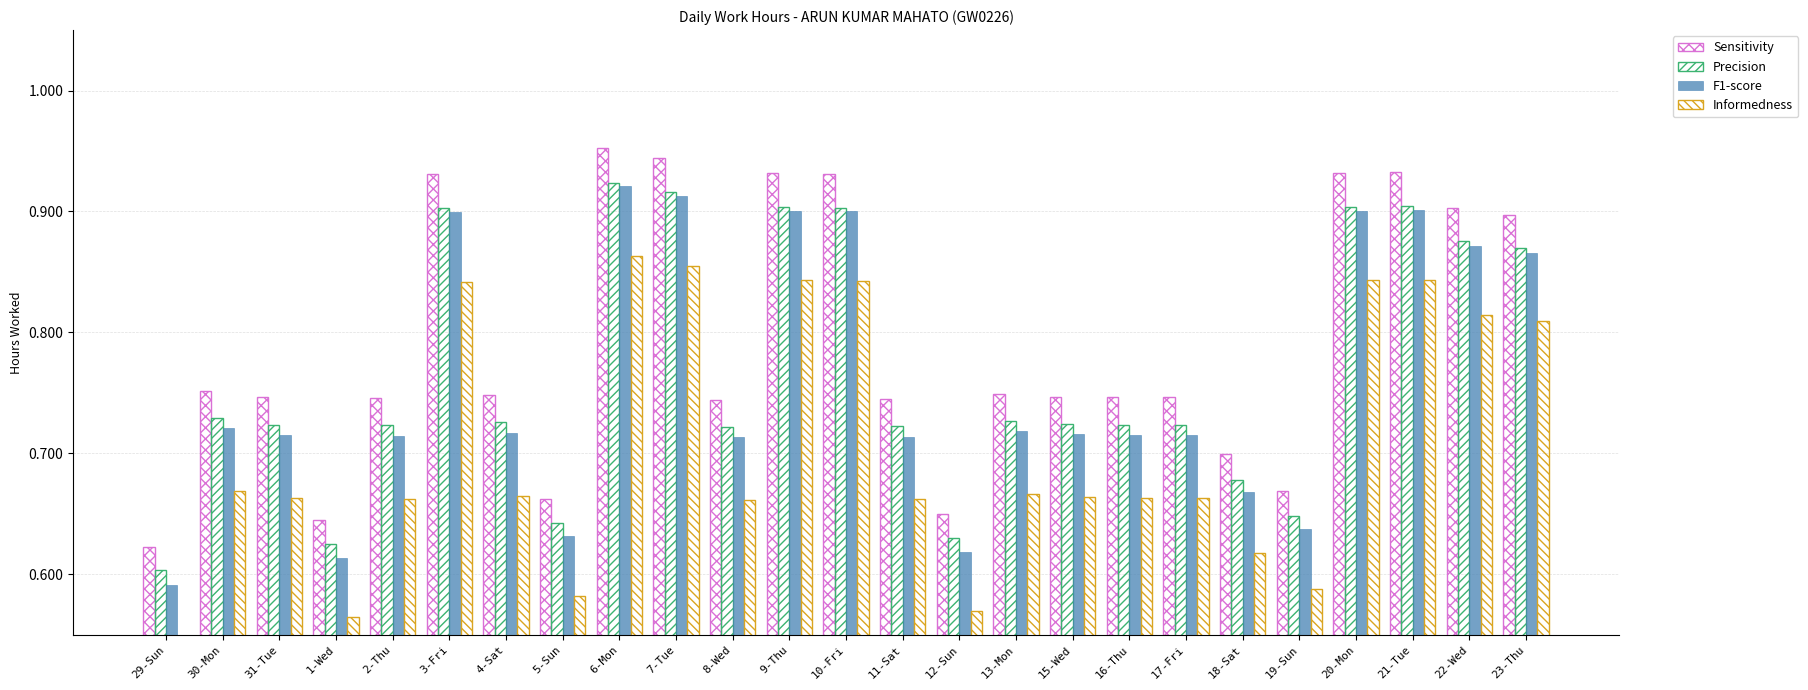

What is the approximate value of Precision at 21-Tue?

0.9